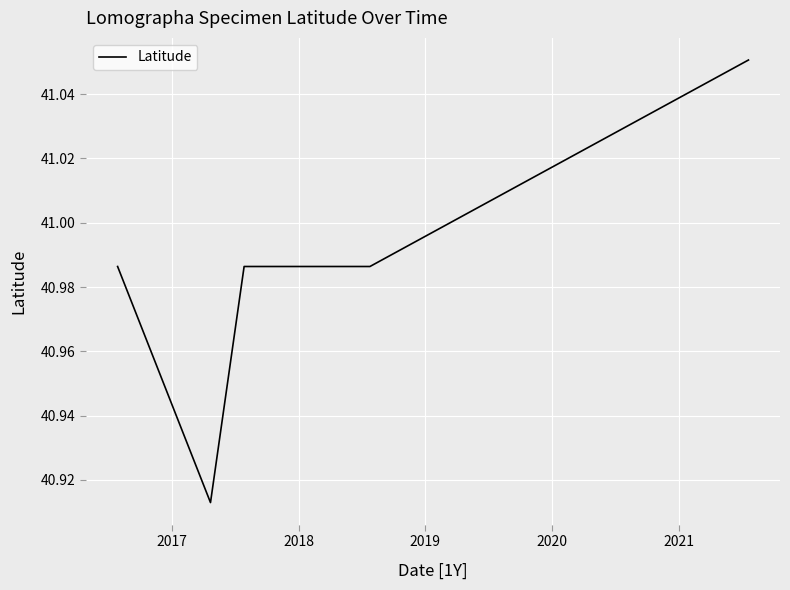

What is the sum of the values at 2020 and 2018?

82.0